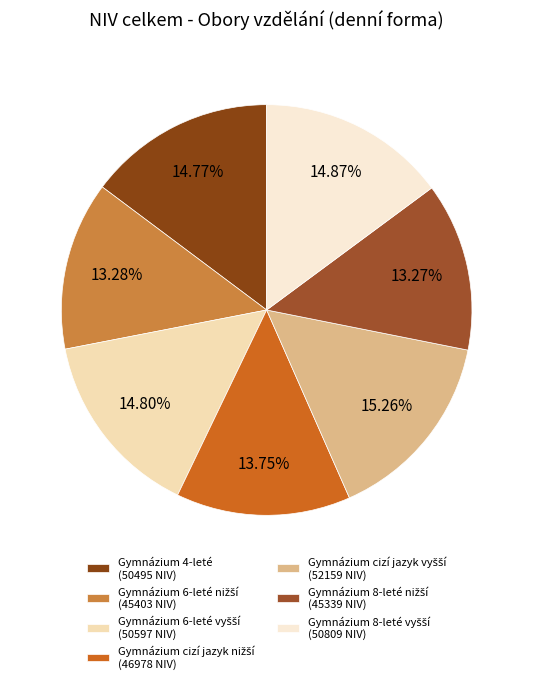

Is there any slice that represents more than half of the pie?

No